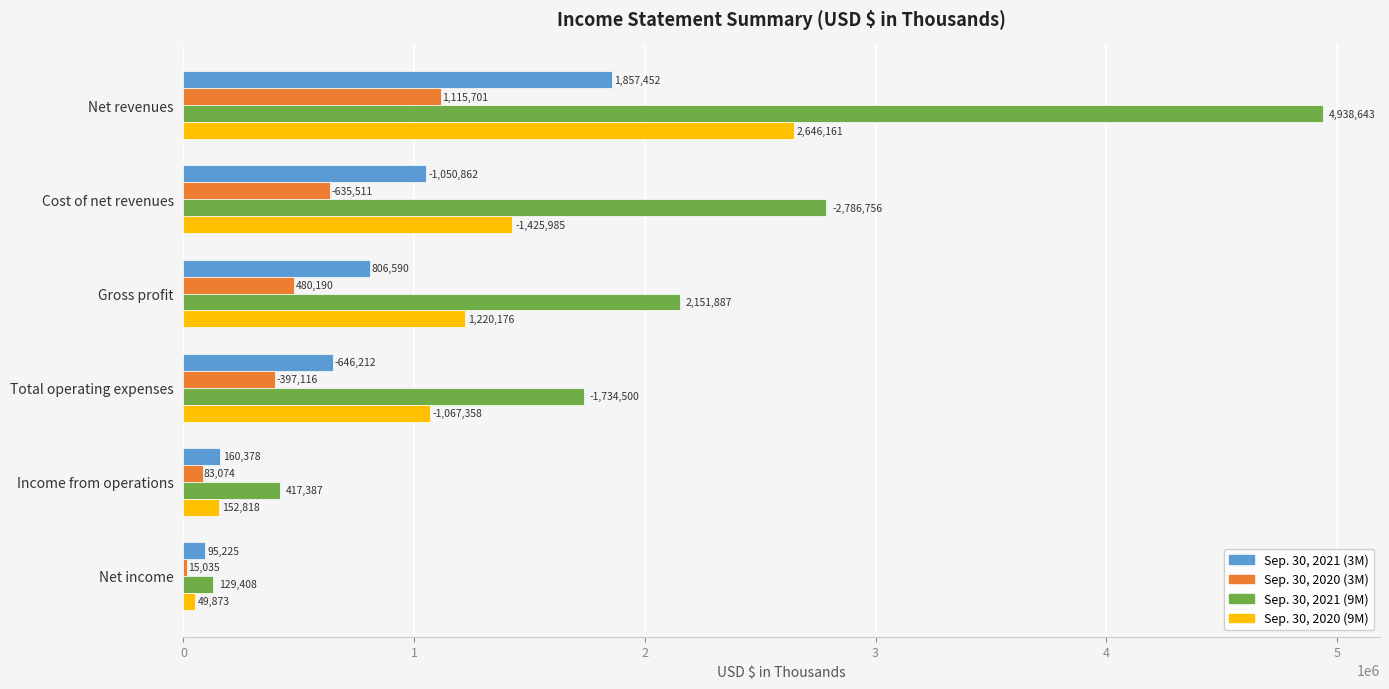

Count the number of data series in this chart.

4